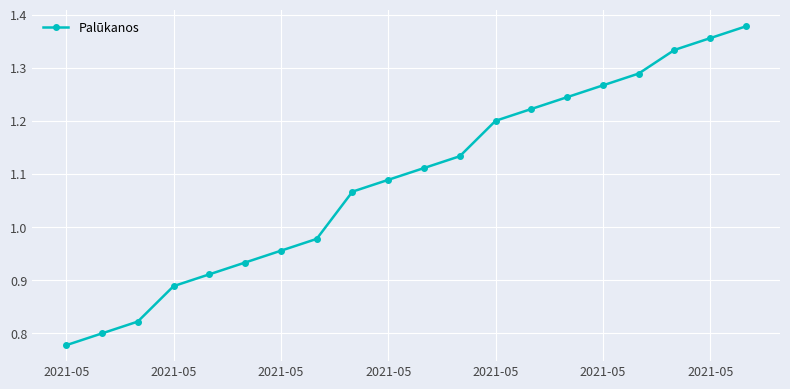

What is the sum of all values?

21.8